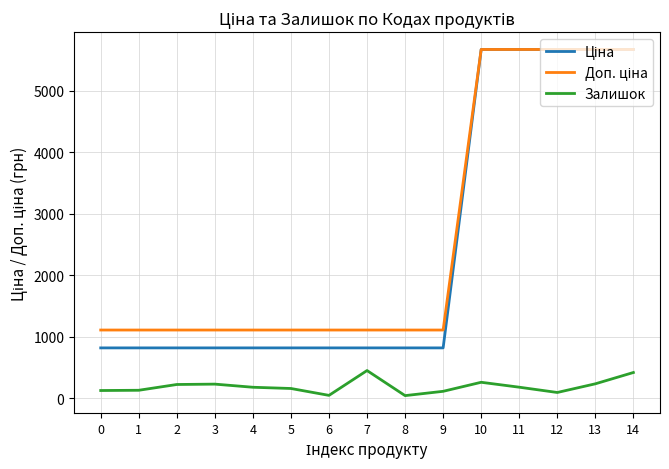

How many distinct data groups are displayed?

3